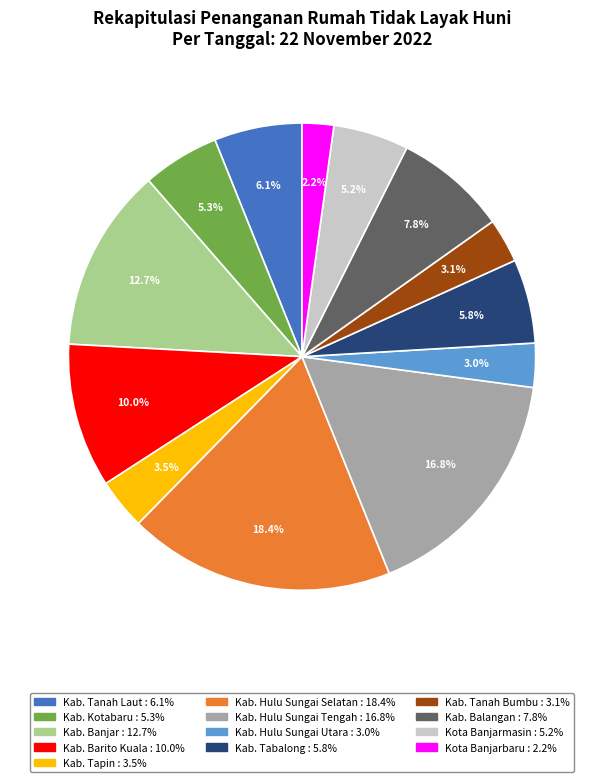

What percentage is the Kab. Tabalong slice, to the nearest percent?

6%